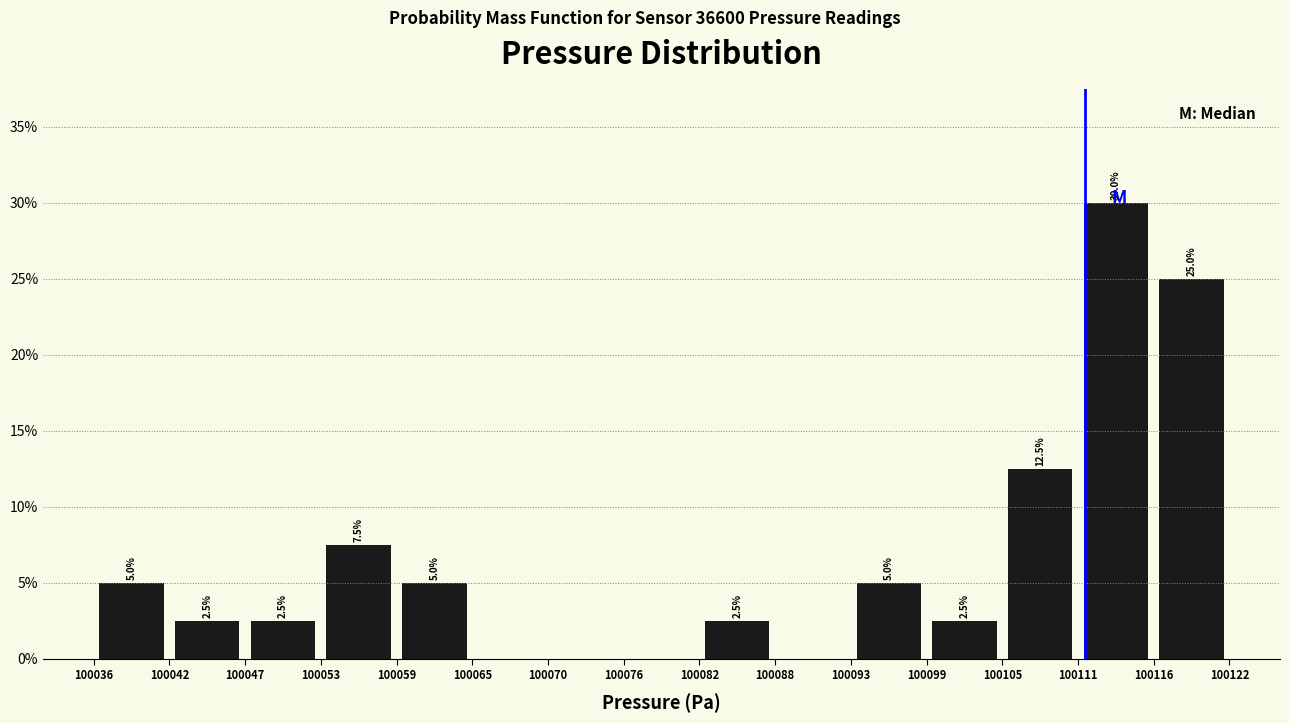

Over which range of the x-axis is the bar tallest?

100111 to 100116